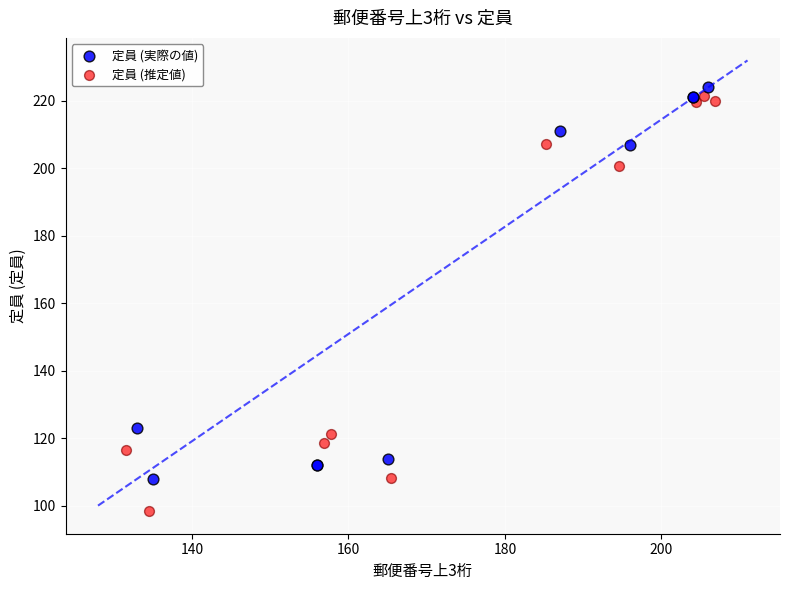

Which series has the widest spread of Y values?

定員 (推定値)